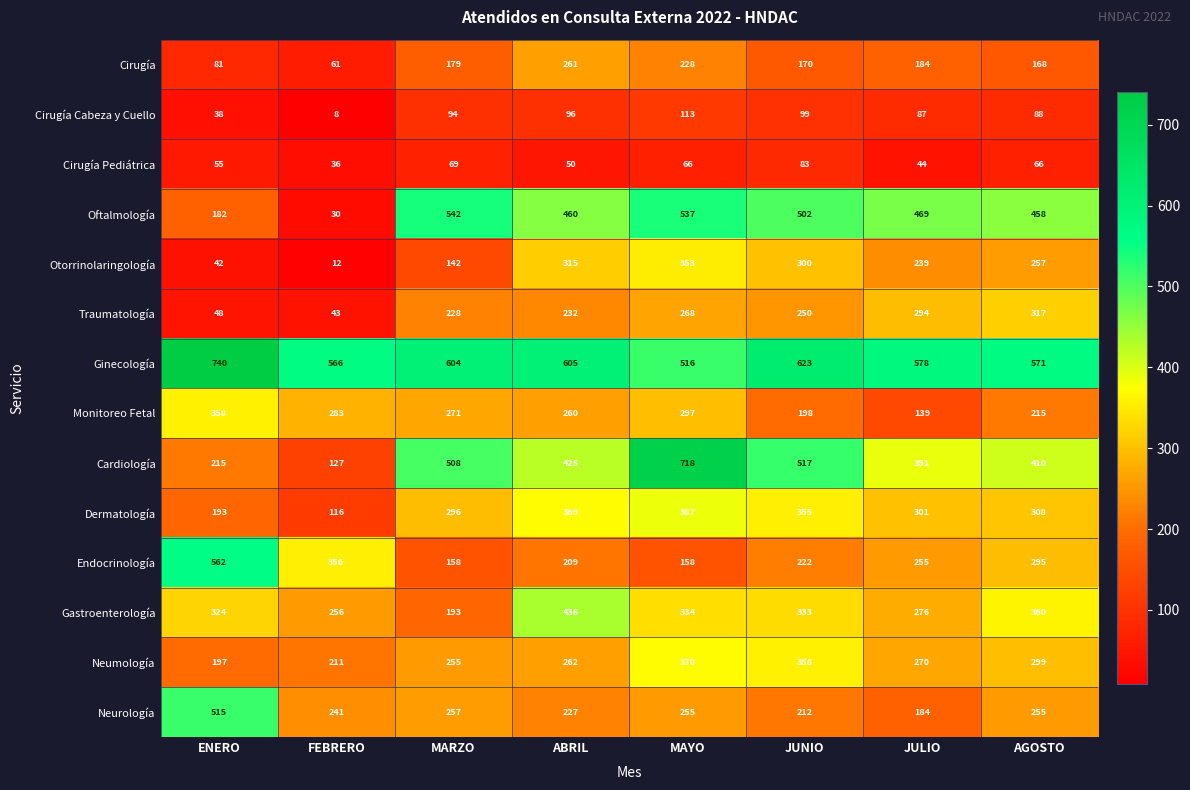

At which label is Gastroenterología closest to 314?

ENERO